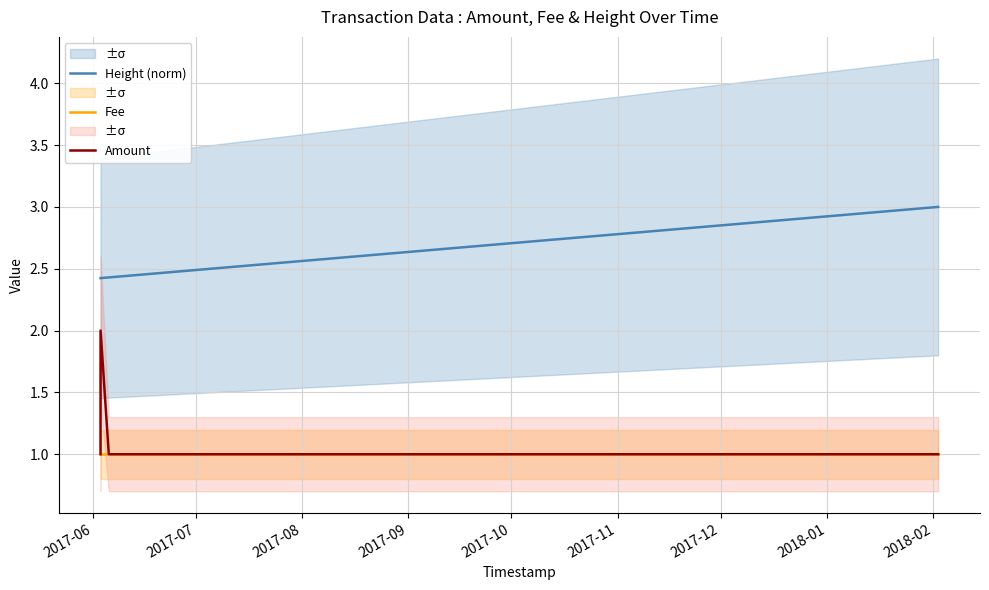

True or false: Height (norm) and Fee intersect in this chart.

False